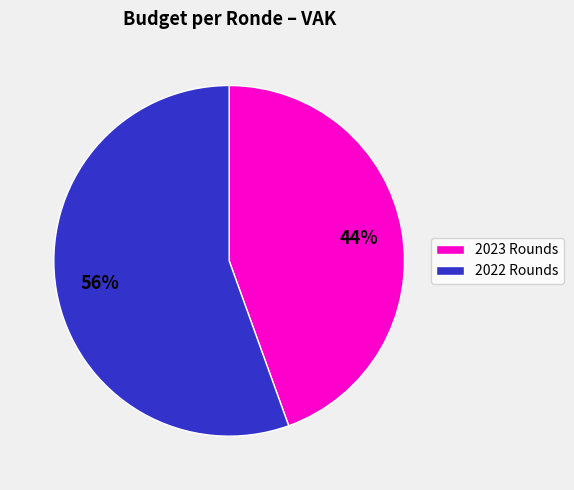

True or false: 2022 Rounds accounts for 56% of the total.

True